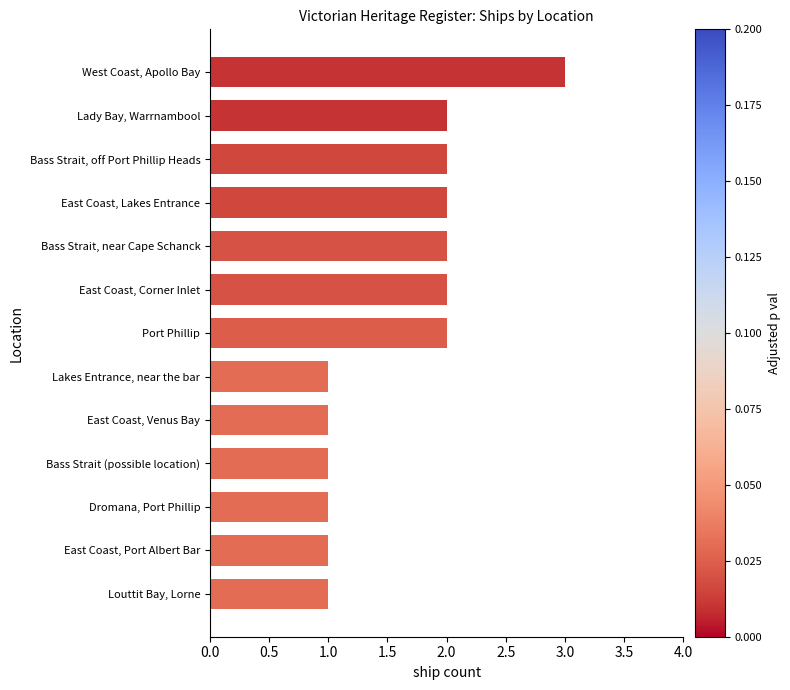

What is the ratio of the value at East Coast, Venus Bay to the value at Louttit Bay, Lorne?

1.0